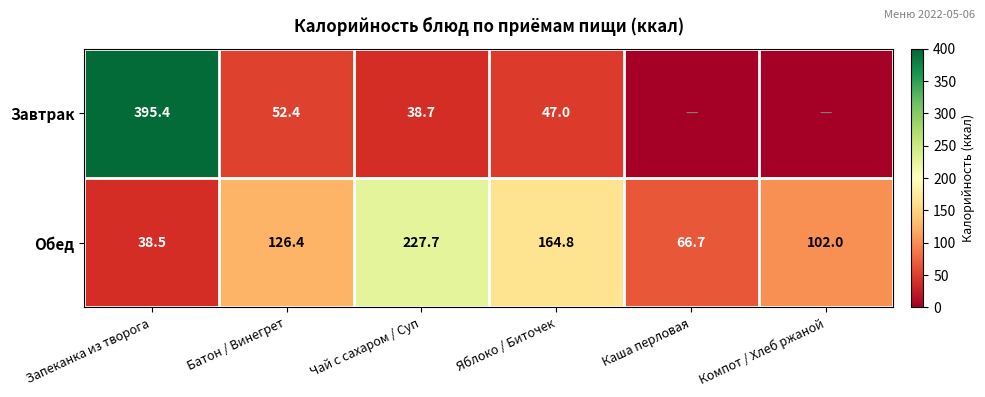

At Чай с сахаром / Суп, list the series in order from largest to smallest.

Обед, Завтрак